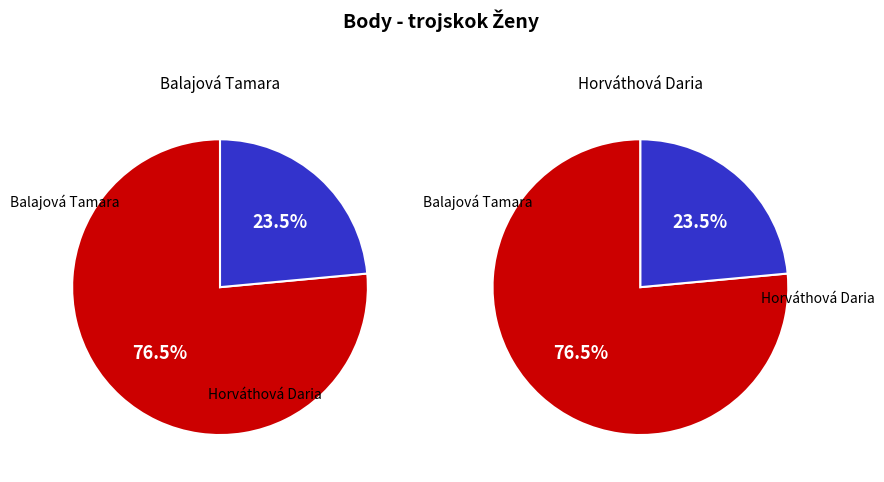

To the nearest percent, what is the difference between the Balajová Tamara and Horváthová Daria slice percentages?

53%